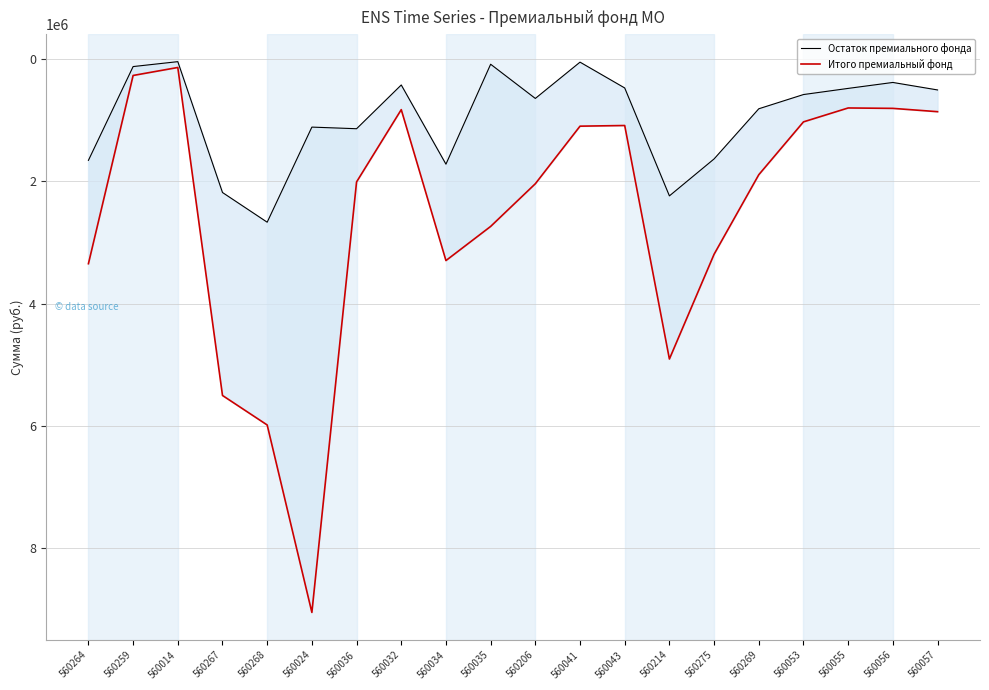

What is the difference between the maximum and minimum values in the Итого премиальный фонд series?

8918165